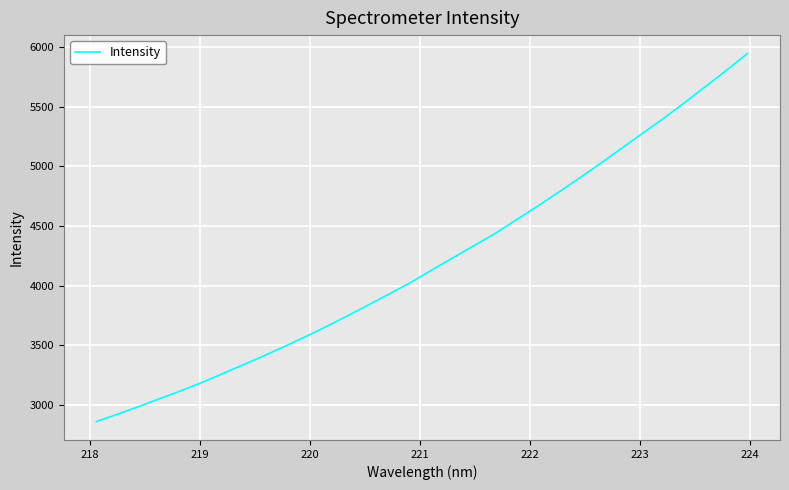

True or false: there are more than 1 points higher than both neighbors.

False